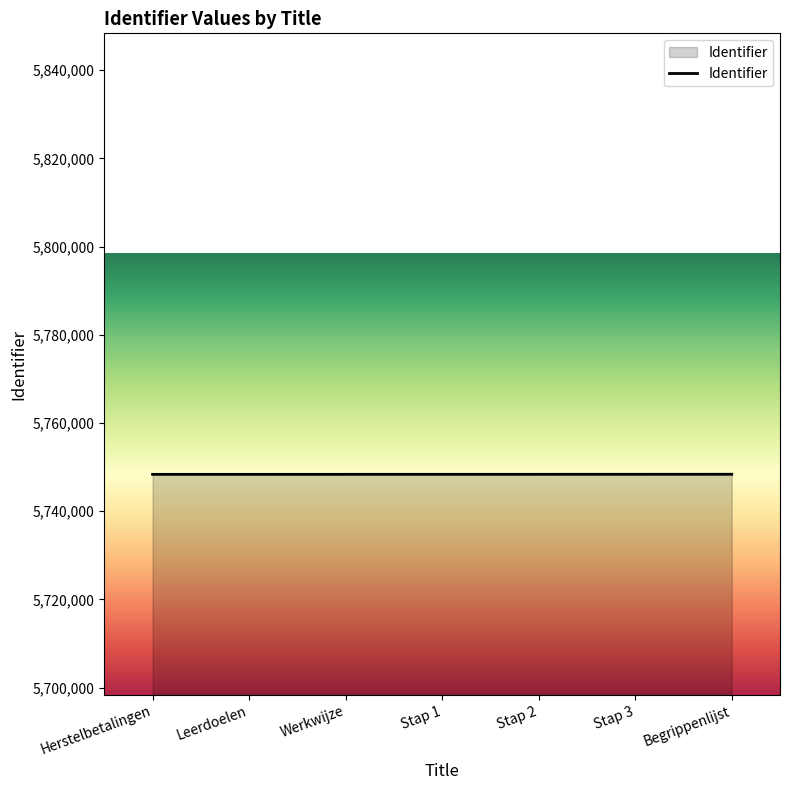

What is the smallest value displayed?

5748358